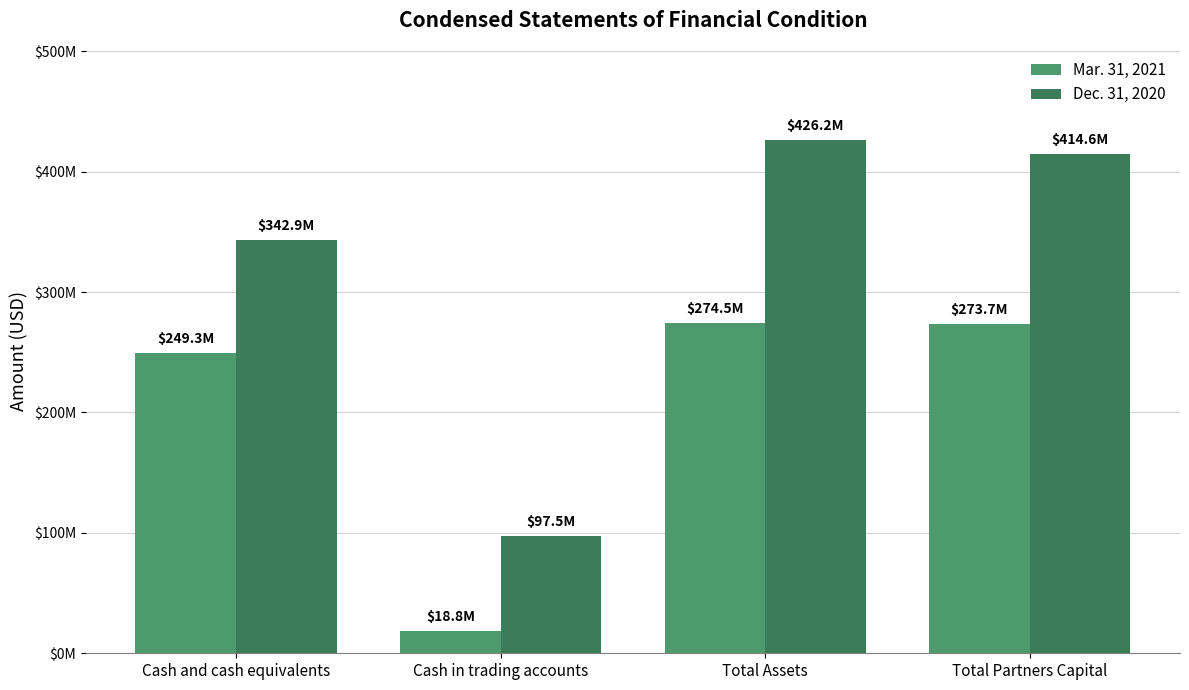

Are the bars grouped side by side (vs. stacked)?

Yes